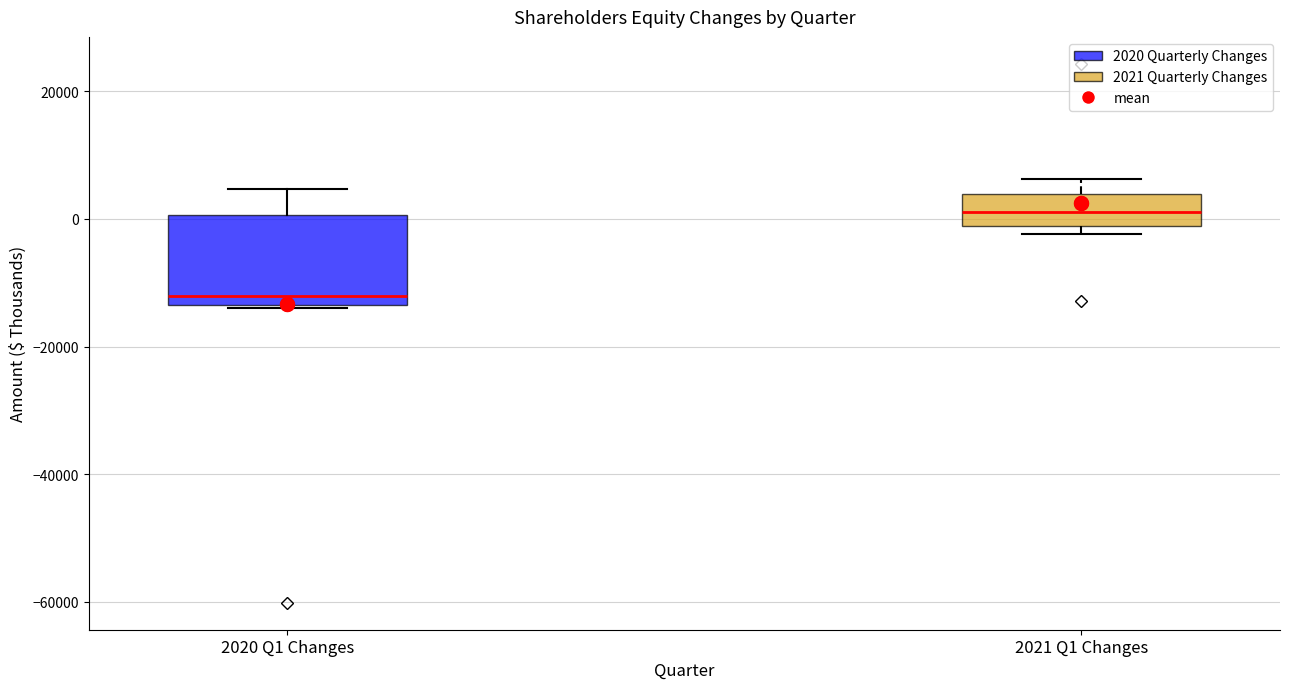

Reading left to right, transcribe this box plot: for each box, give where its median line is, the range the box spans, and where its two whiskers end, as read against the y-axis. The values are not printed on the chart, so give them approximately, as read against the axis.

2020 Q1 Changes: median -12000, box -14000 to 0, whiskers -14000 to 4000
2021 Q1 Changes: median 2000, box -2000 to 4000, whiskers -2000 (just below the box's lower edge) to 6000